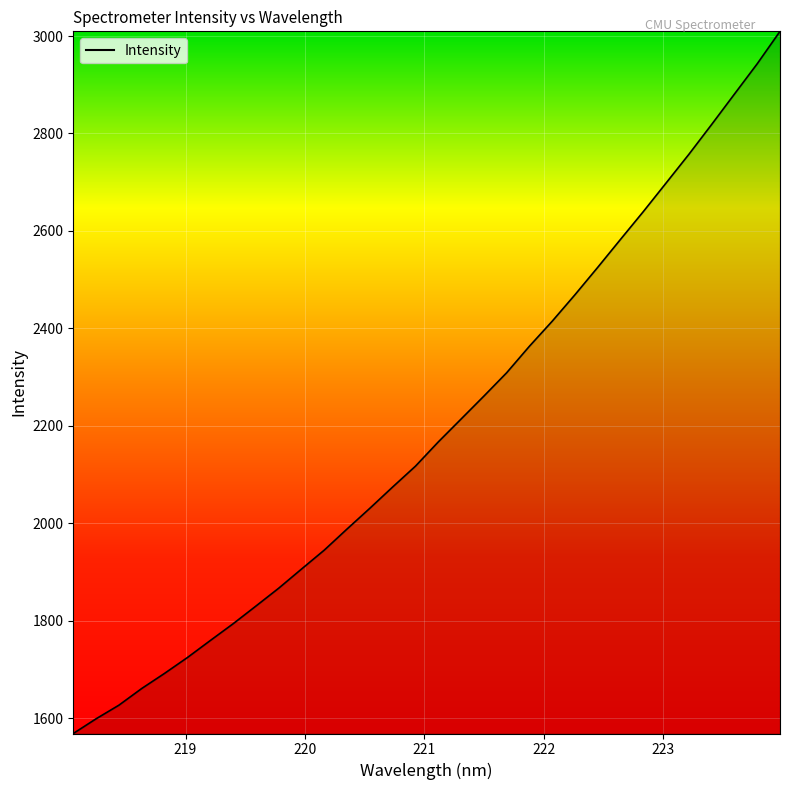

What is the maximum value shown in the chart?

3009.7